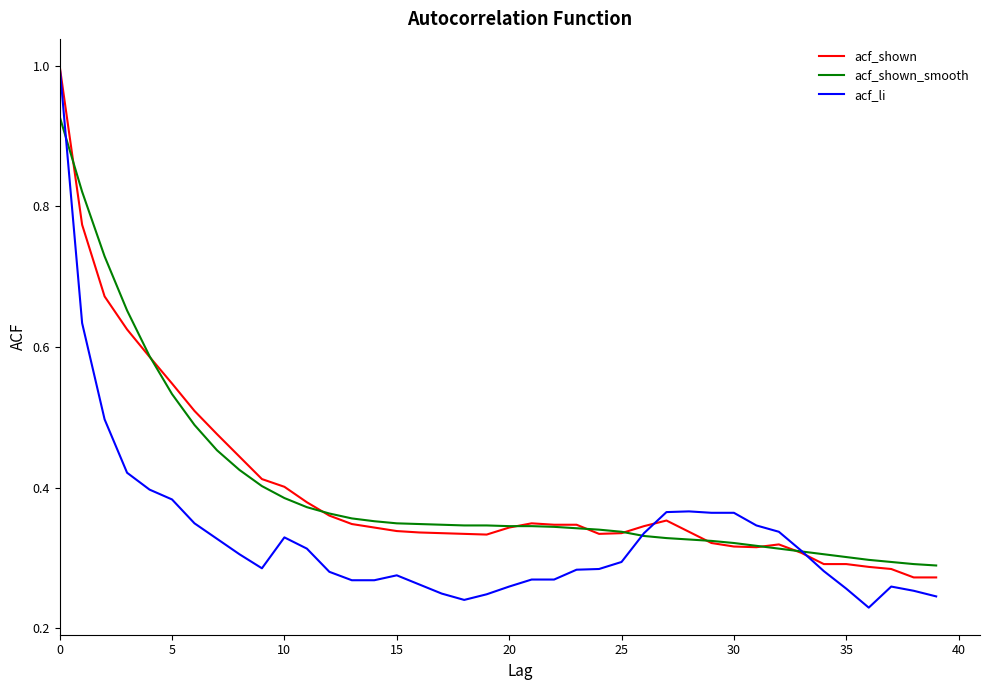

What are all the series names shown in the legend?

acf_shown, acf_shown_smooth, acf_li